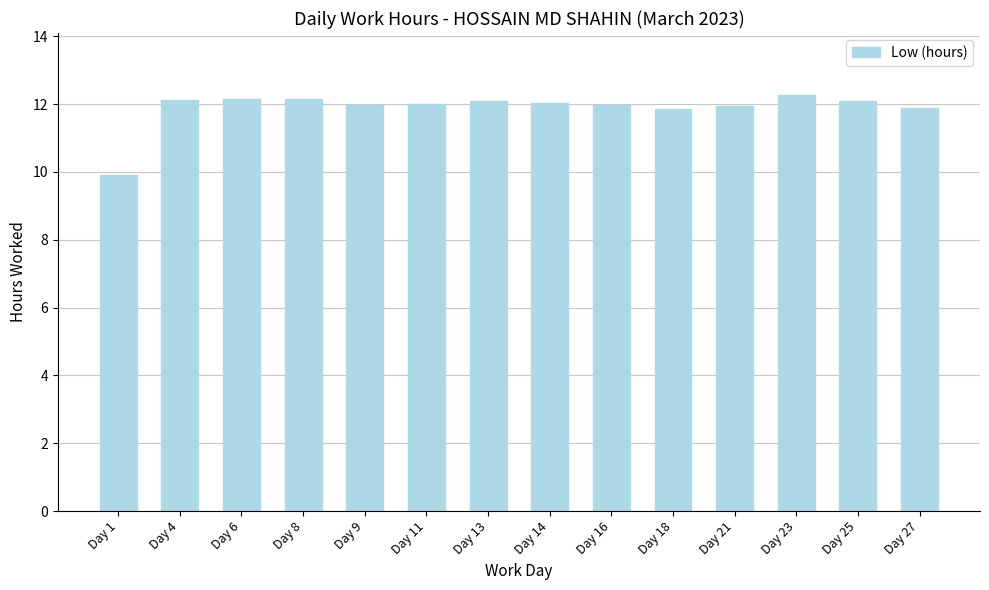

What is the value of the 14th bar from the left?

11.9